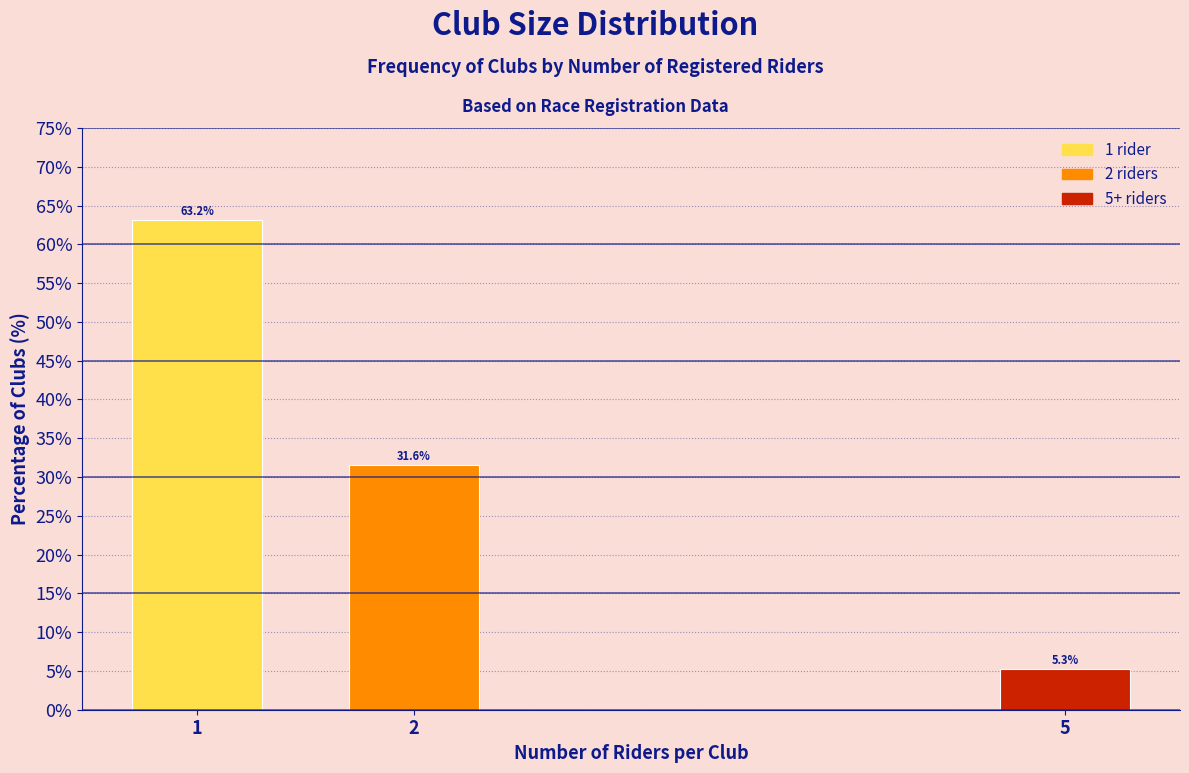

Reading right to left, extract all data points from this chart.

5=5.3	2=31.6	1=63.2